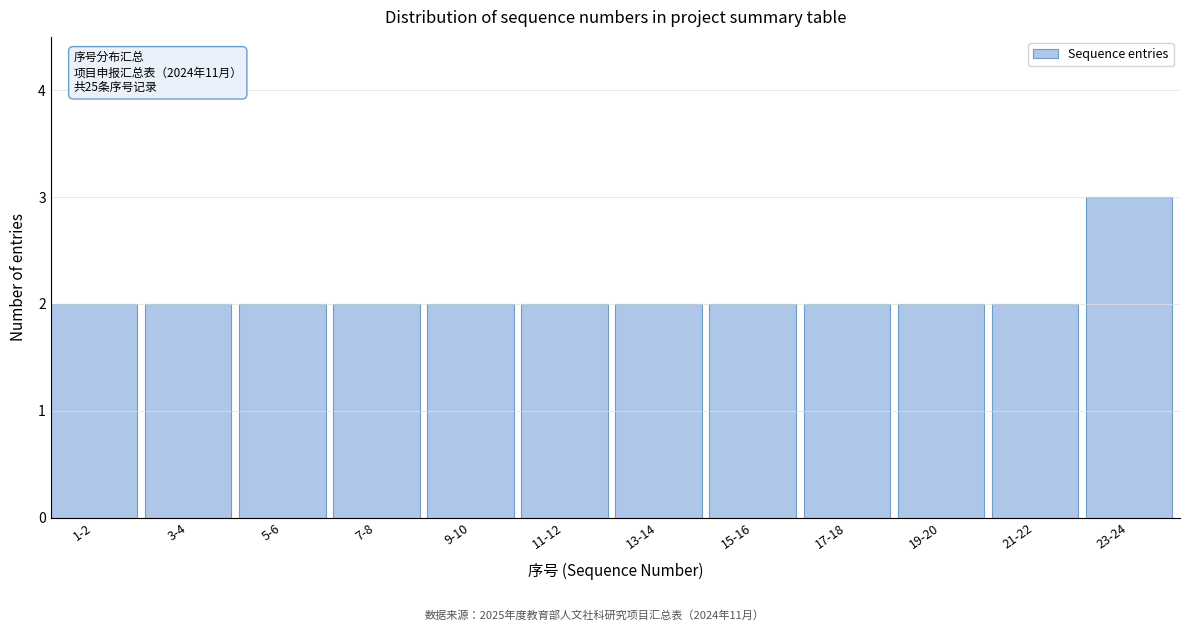

Reading left to right, what are all the values shown in this chart?

1-2=2	3-4=2	5-6=2	7-8=2	9-10=2	11-12=2	13-14=2	15-16=2	17-18=2	19-20=2	21-22=2	23-24=3